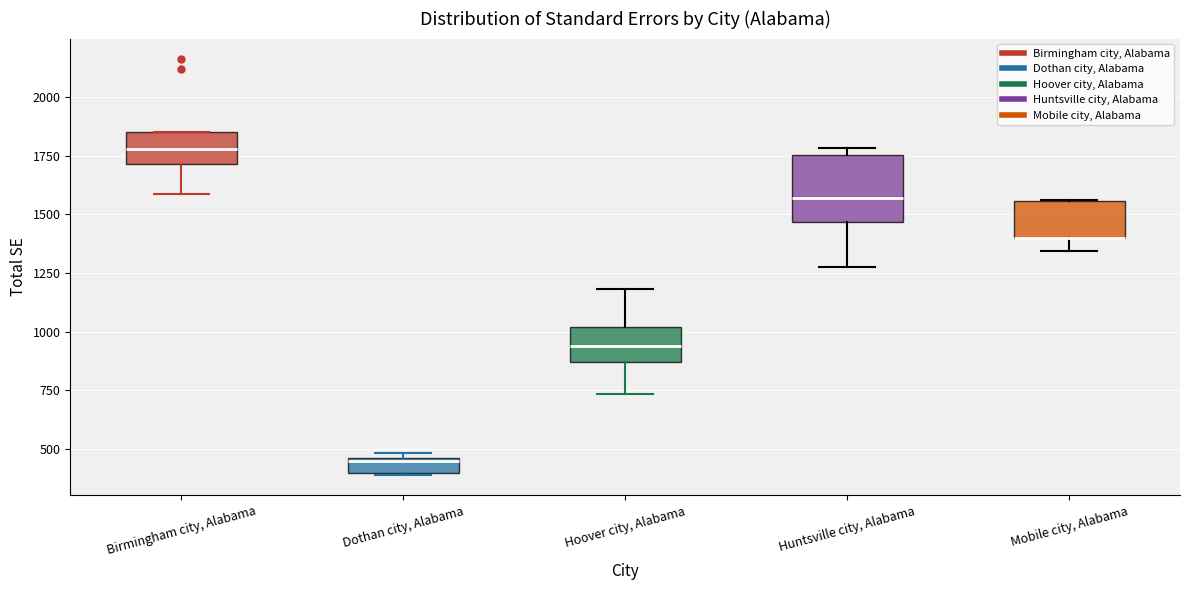

Which box is the tallest, from its lower edge to its upper edge?

Huntsville city, Alabama